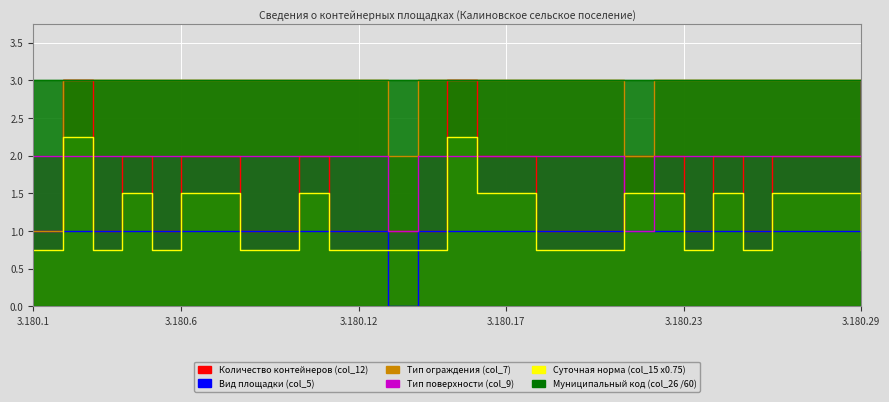

At which category is the sum across all series the highest?

3.180.2